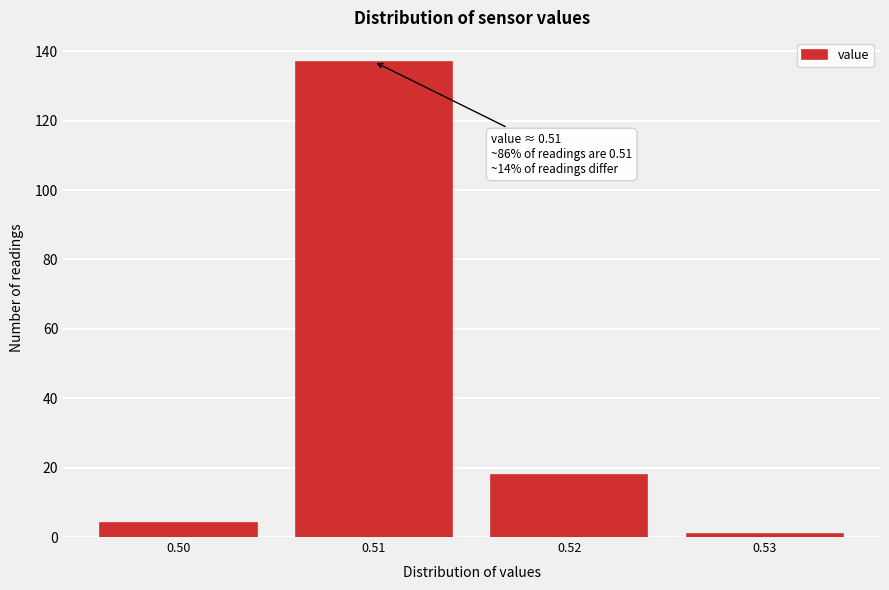

Which range on the x-axis has the tallest bar?

0.505 to 0.515